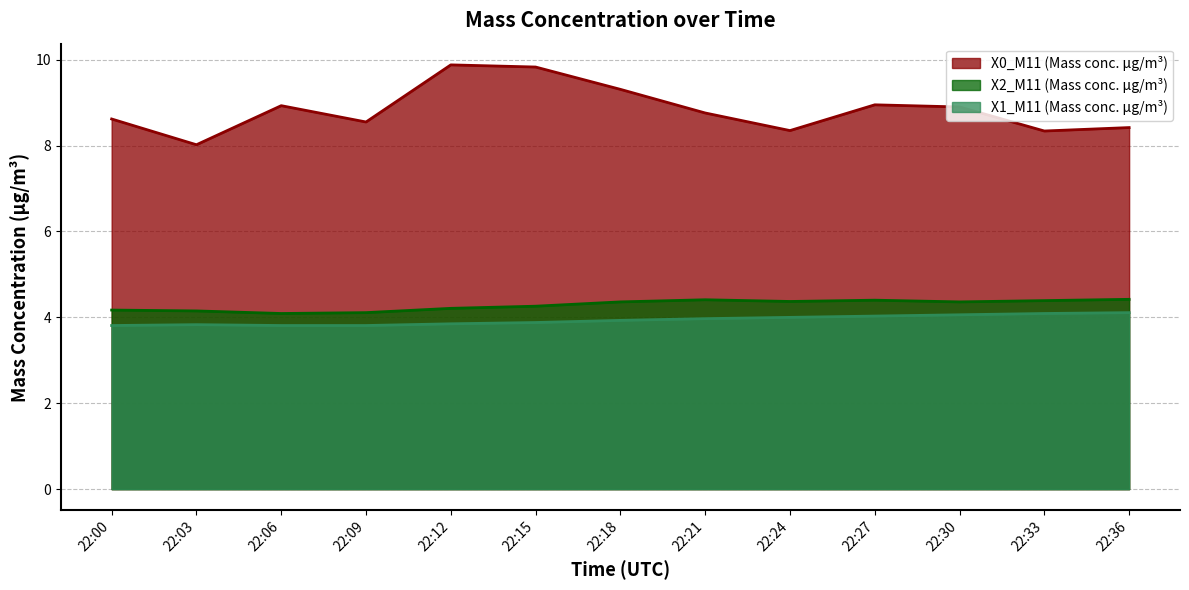

What is the greatest value displayed?

9.9